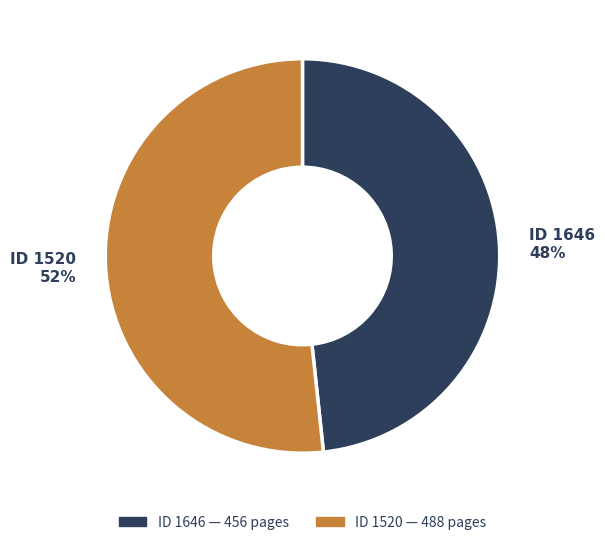

To the nearest percent, what is the average slice percentage?

50%